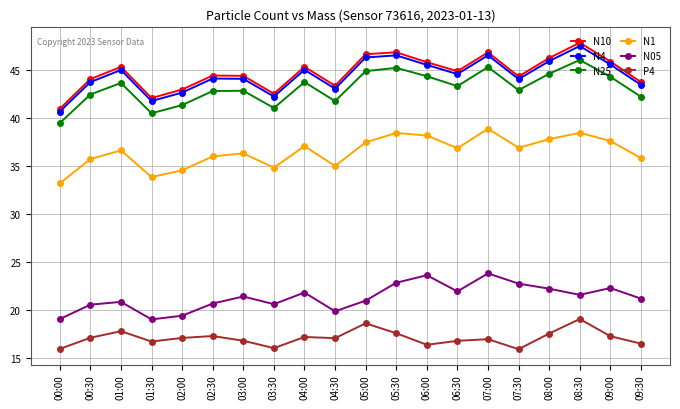

Does the chart have visible grid lines?

Yes